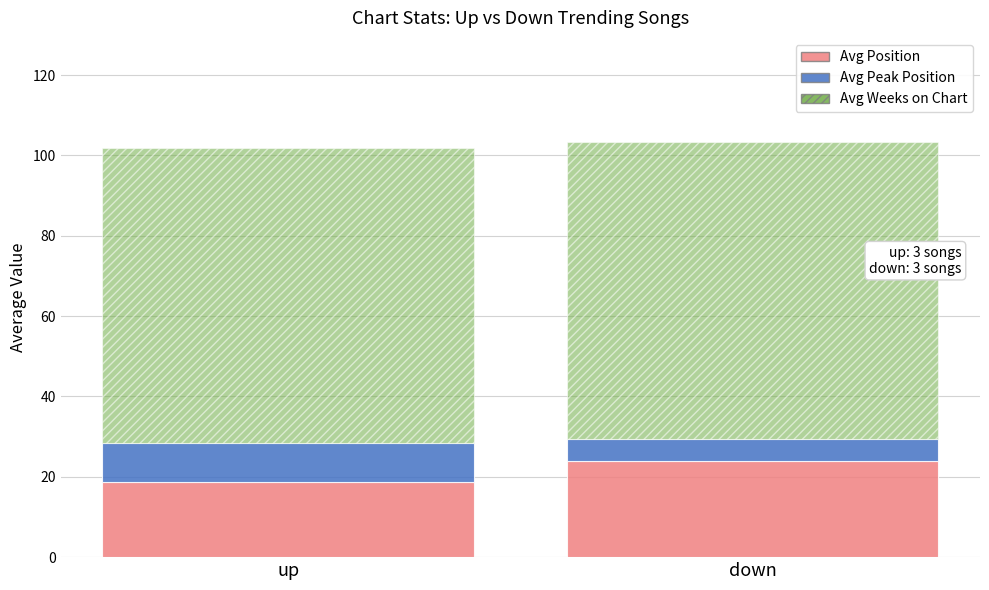

Reading left to right, what are the values for Avg Position?

18.6	24.0